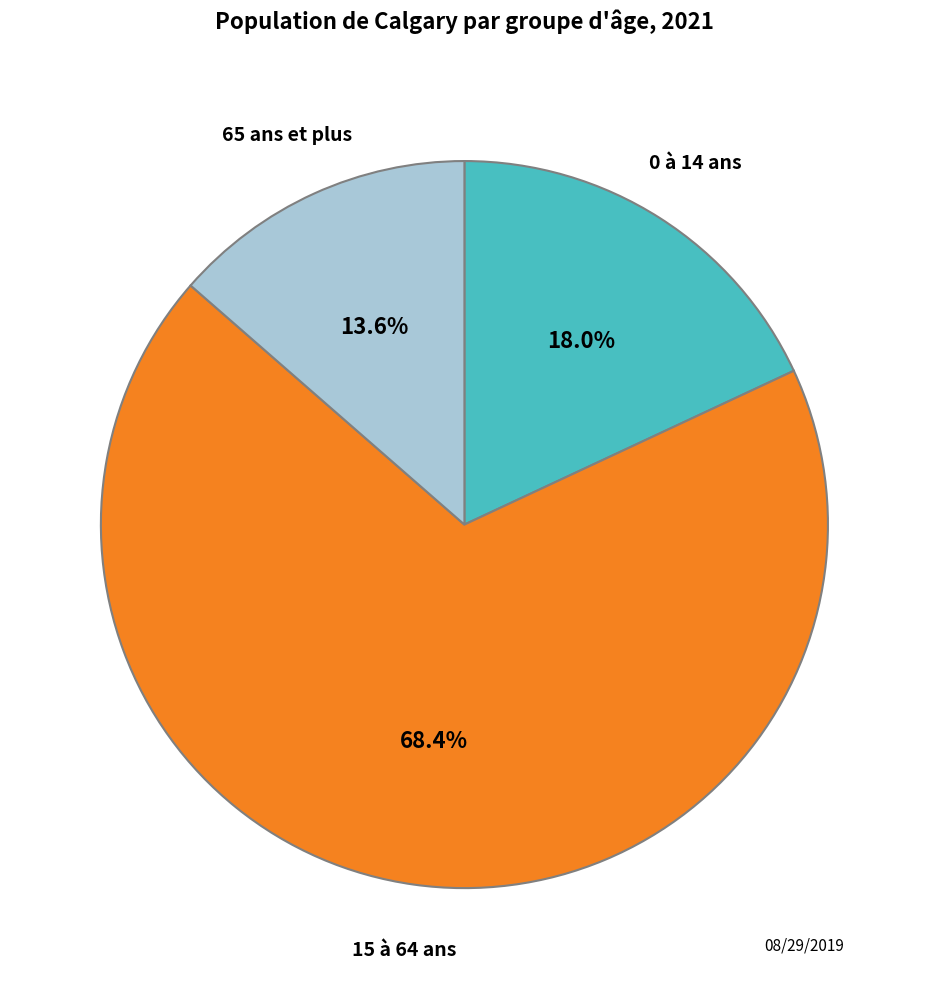

Which category has the smallest portion of the pie?

65 ans et plus